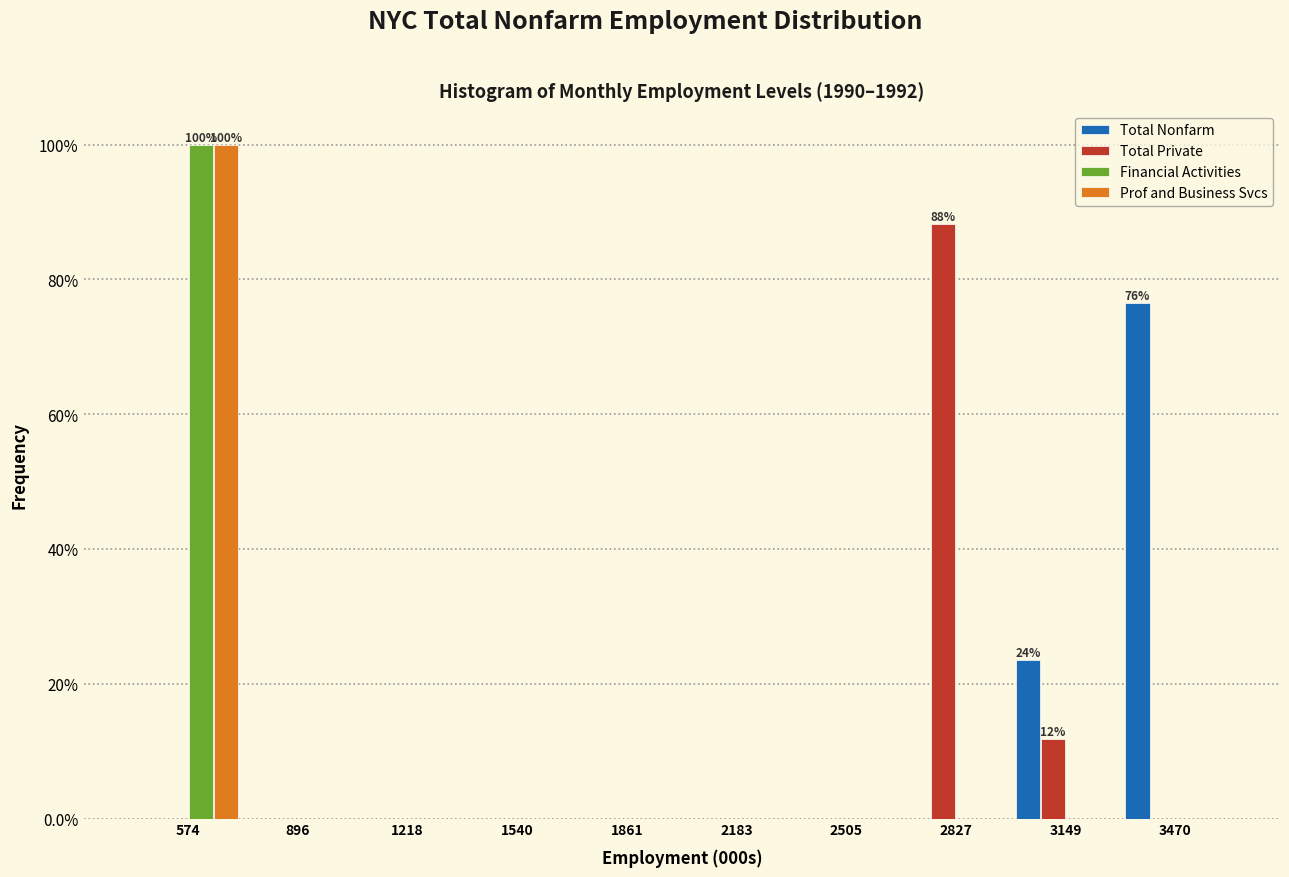

In the Total Private series, which range on the x-axis has the tallest bar?

2650 to 3000